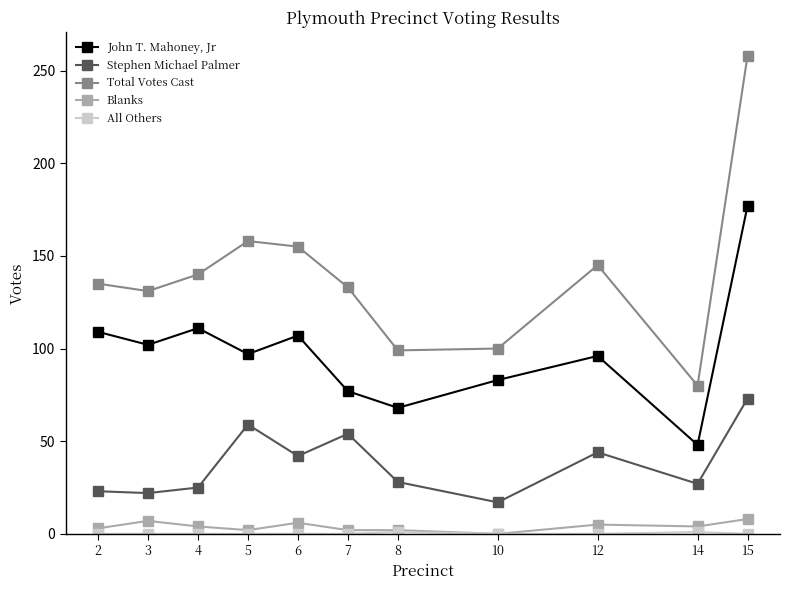

True or false: John T. Mahoney, Jr has more than 1 interior local peaks.

True